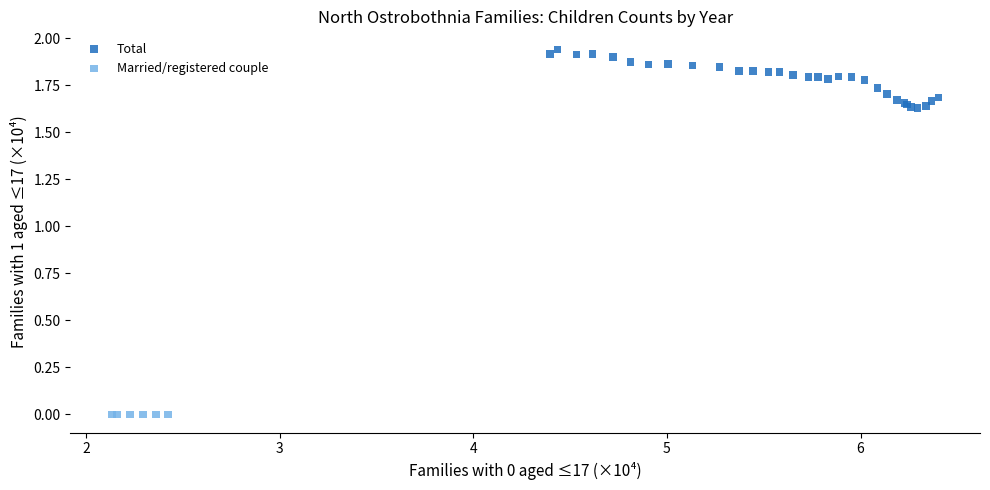

Which series contains the highest Y value?

Total